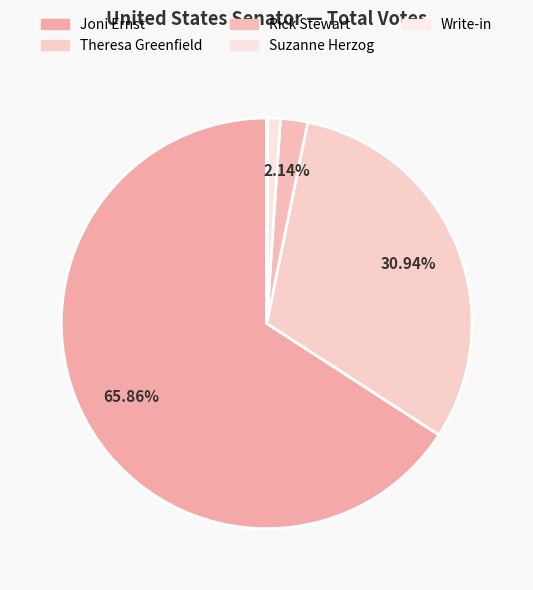

Is it true that Rick Stewart is 2% of the pie?

True